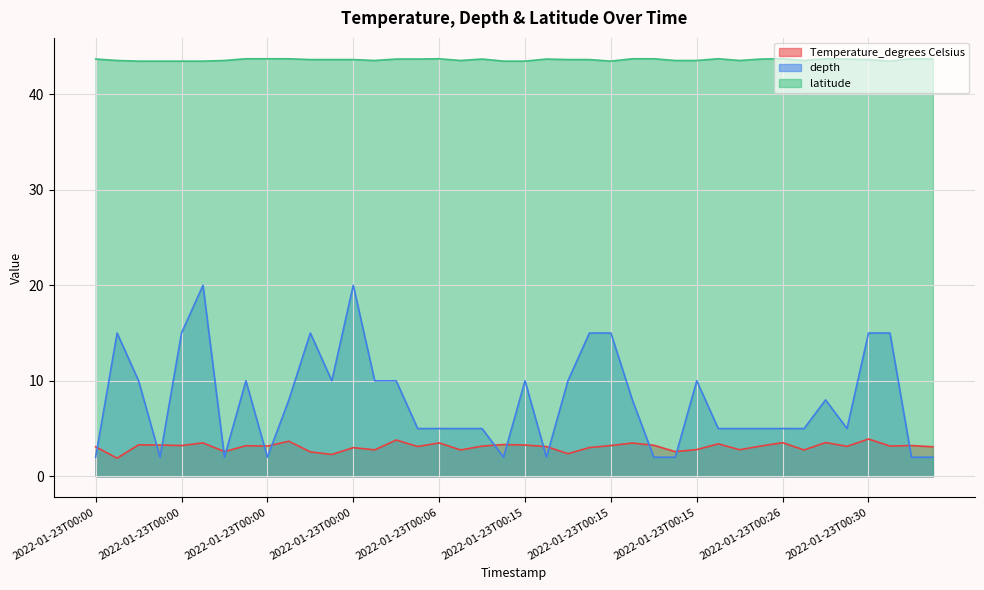

The depth series shows 8.0 at 2022-01-23T00:15. True or false?

True